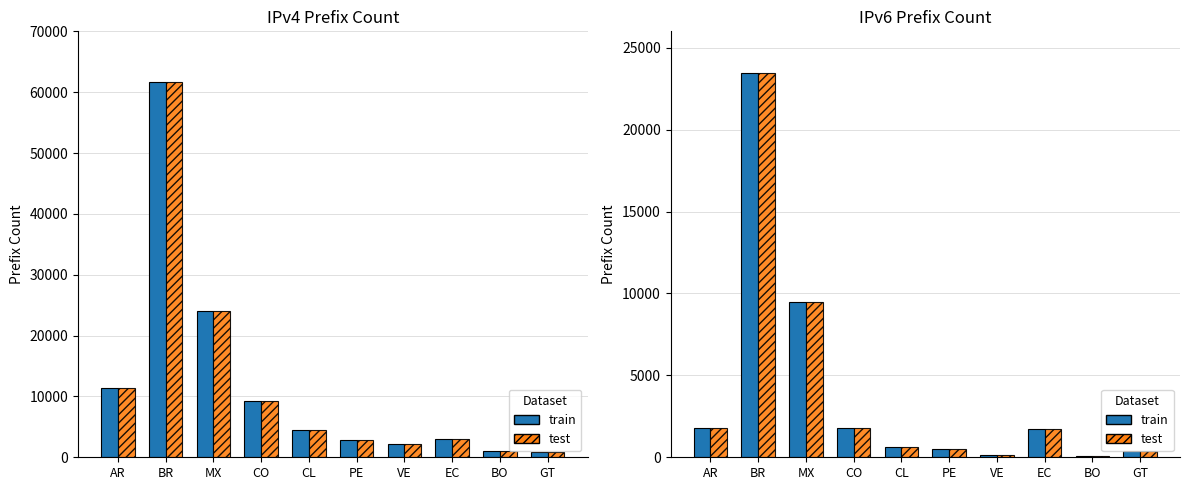

Rank the series by their maximum value, from lowest to highest.

IPv6 solid, IPv6 hatched, IPv4 solid, IPv4 hatched